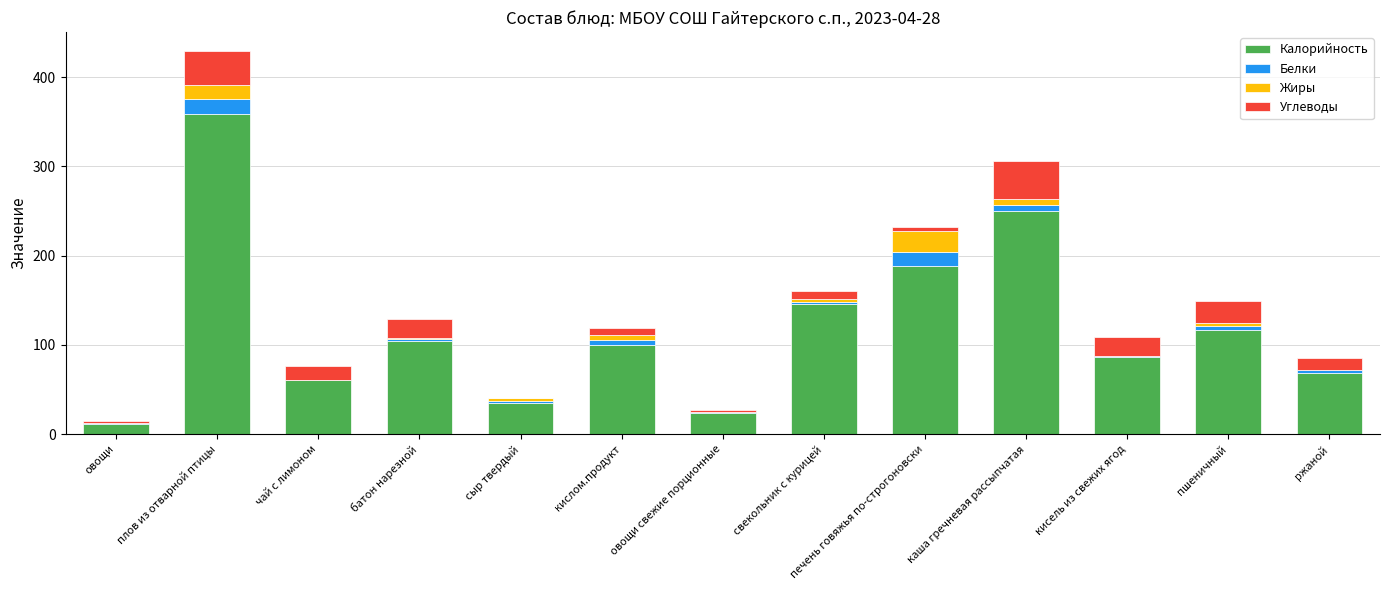

Does the chart contain stacked bars?

Yes